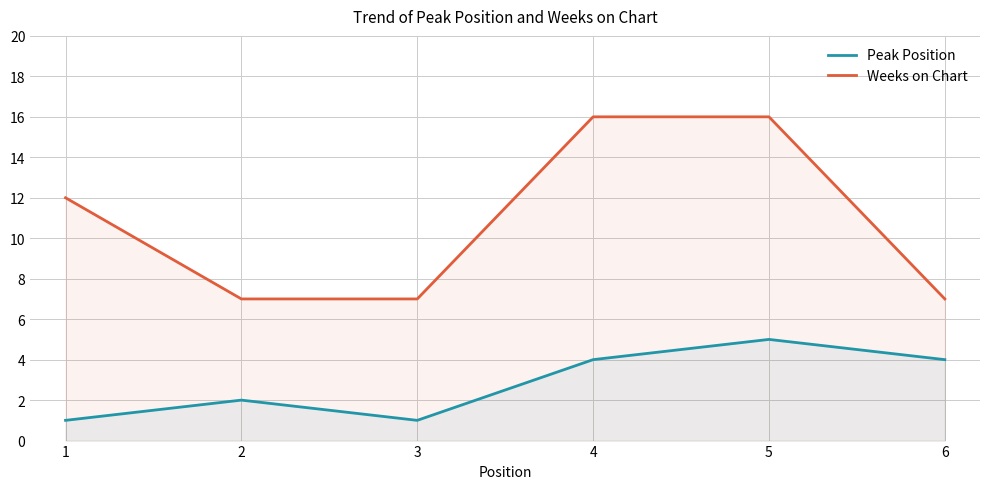

What is the sum of the Peak Position values at 6 and 4?

8